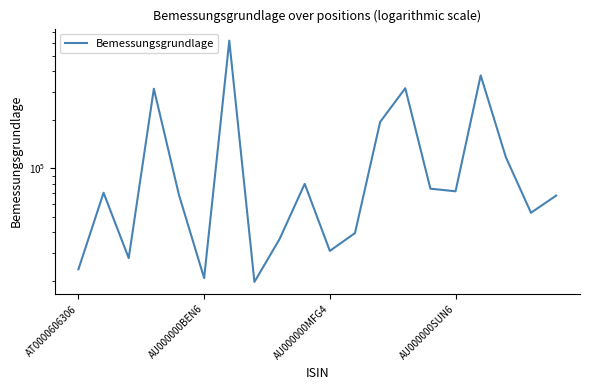

What is the change in value from 5 to 17?

+96714.0